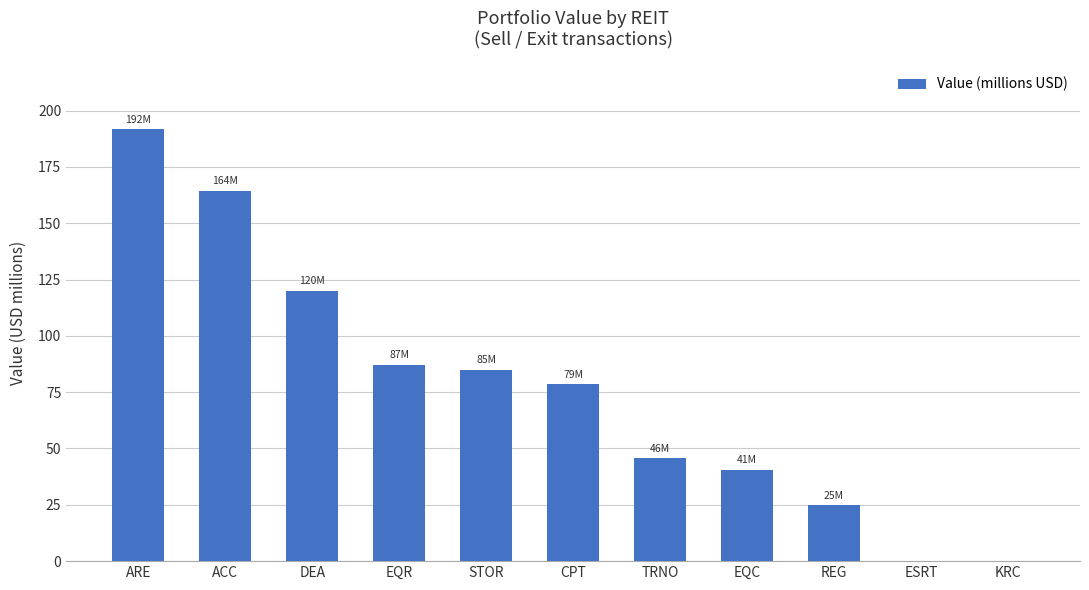

What is the sum of the values at ARE and EQR?

278.9